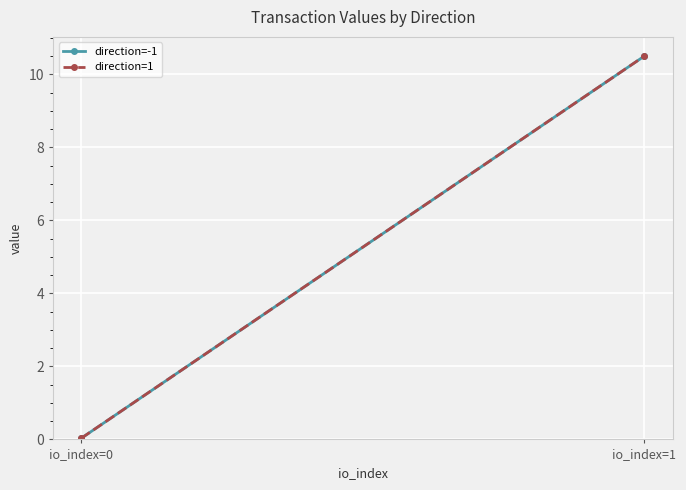

Which category has the highest value in the direction=1 series?

io_index=1